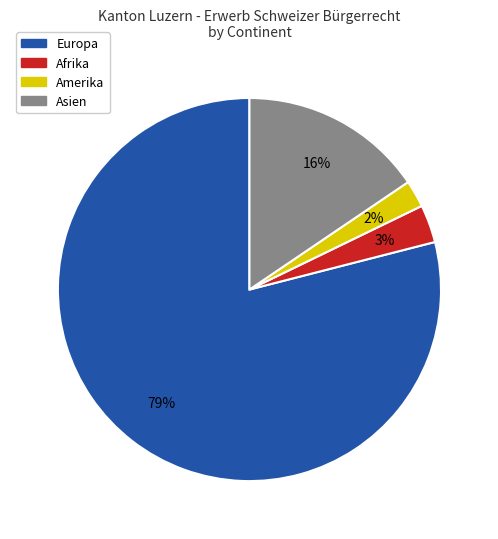

To the nearest percent, what is the average slice percentage?

25%